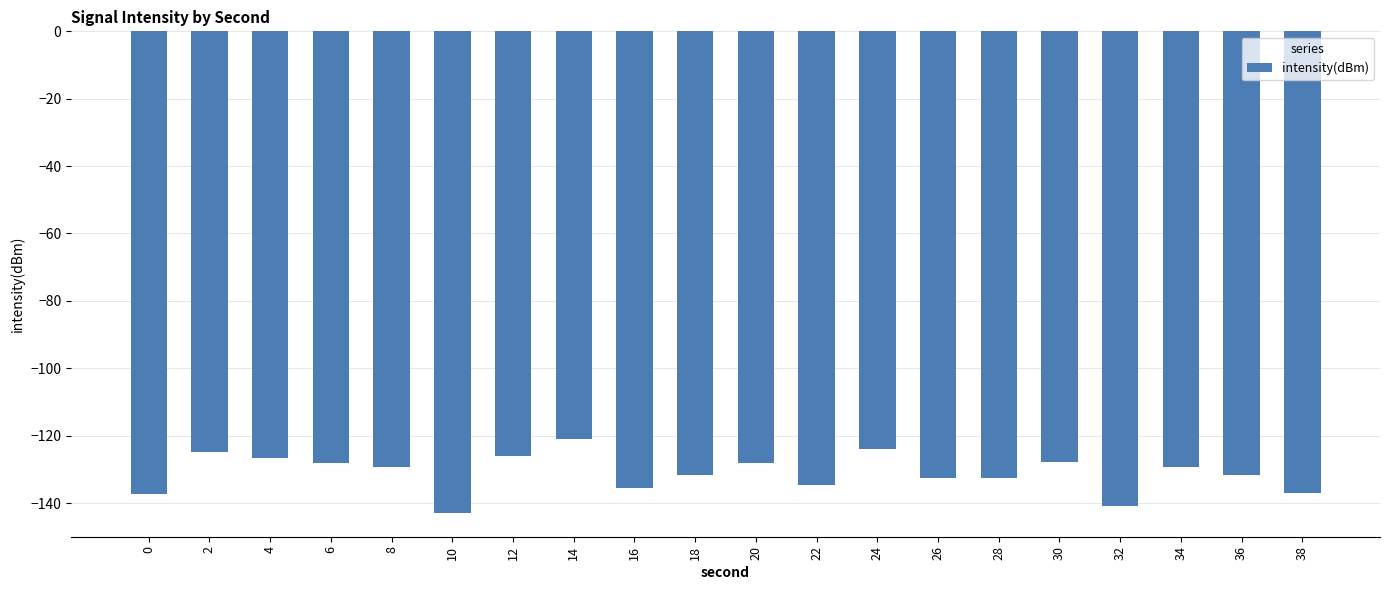

Read the value at 22.

-134.7